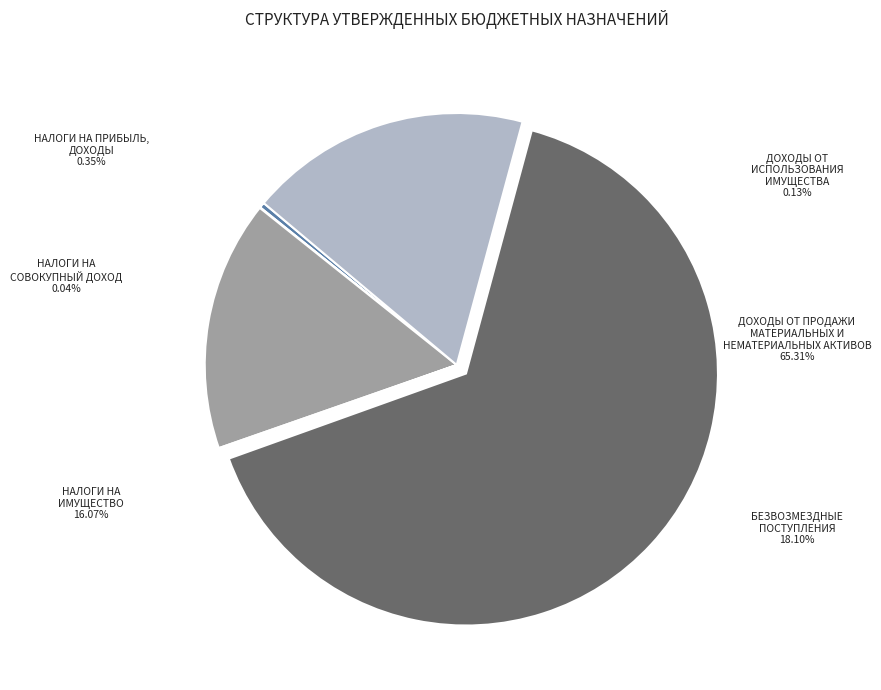

How many segments does this pie chart have?

6